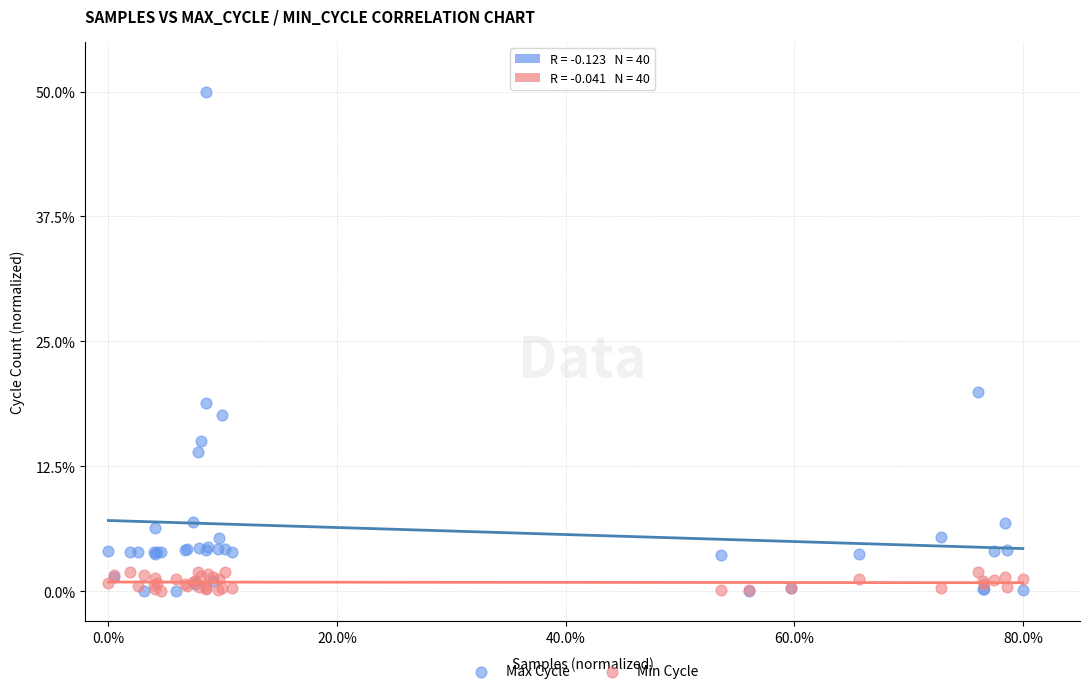

Which series contains the highest Y value?

Max Cycle